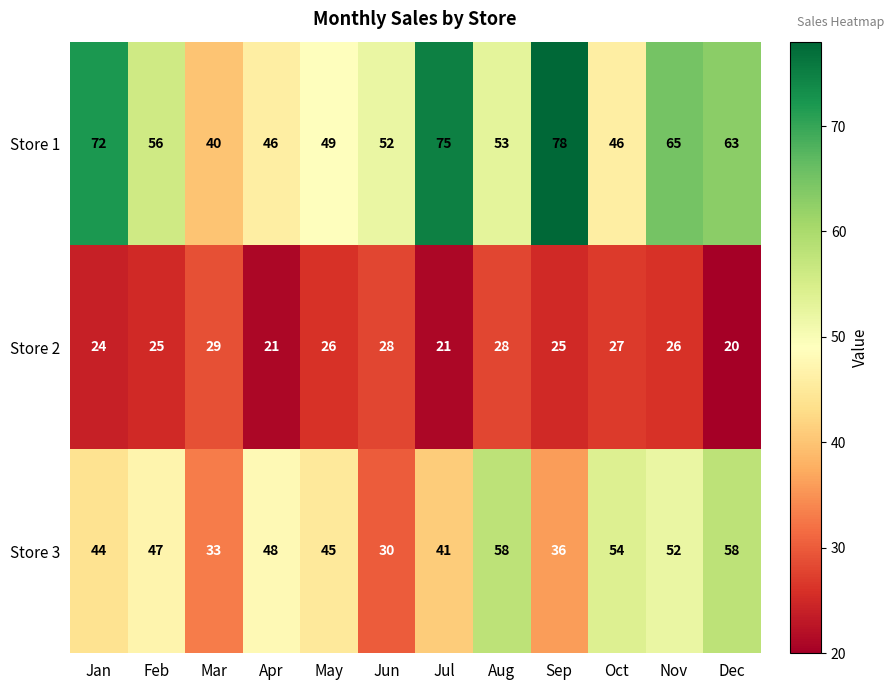

What is the difference between the maximum and minimum values in the Store 2 series?

9